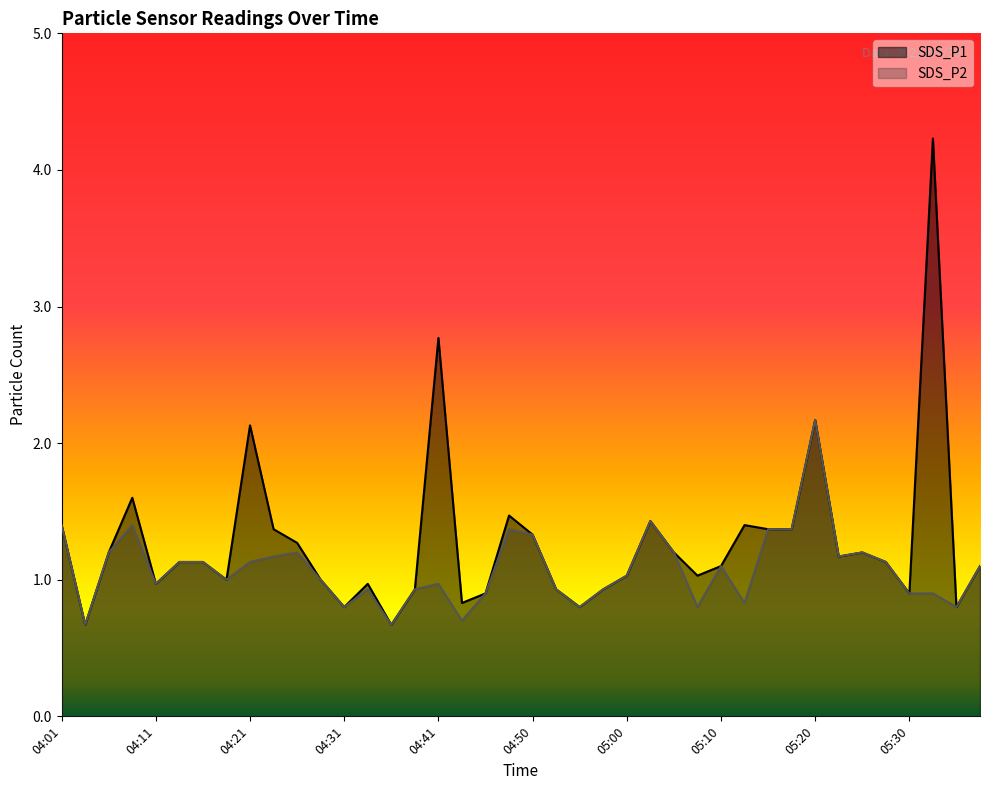

At 05:20, list the series in order from smallest to largest.

SDS_P1, SDS_P2